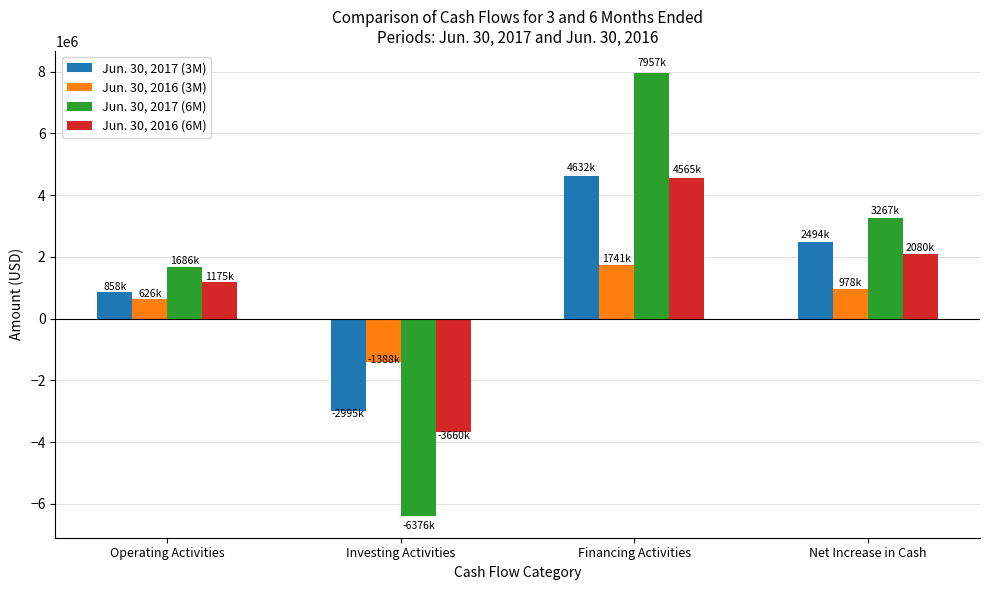

What is the difference between the maximum and minimum values in the Jun. 30, 2017 (6M) series?

14333764